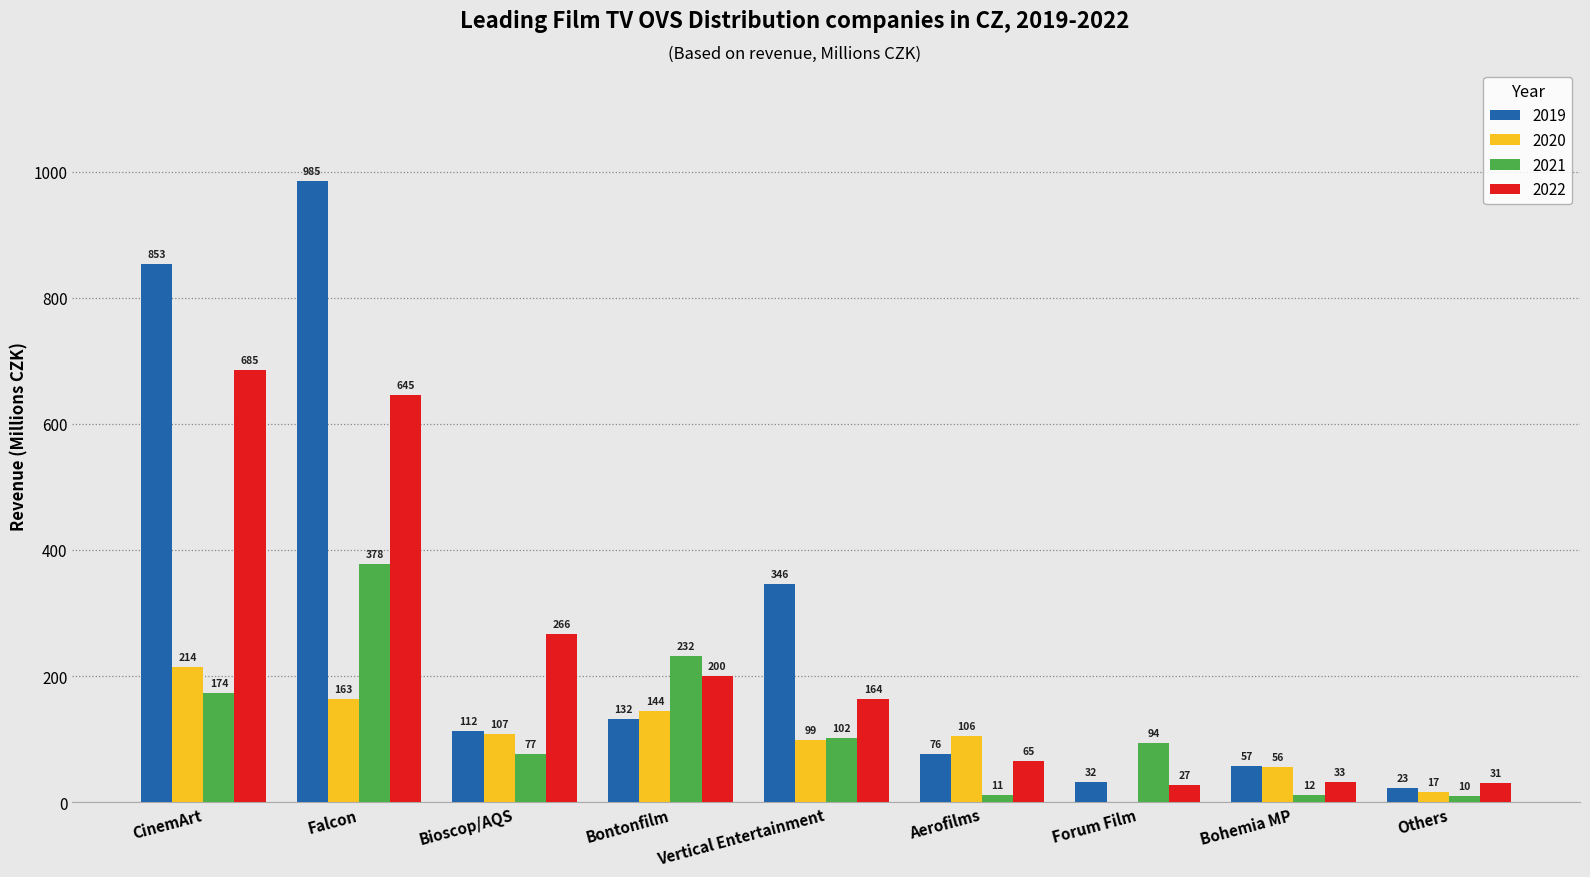

Is it true that 2019 equals 22.7 at Others?

True